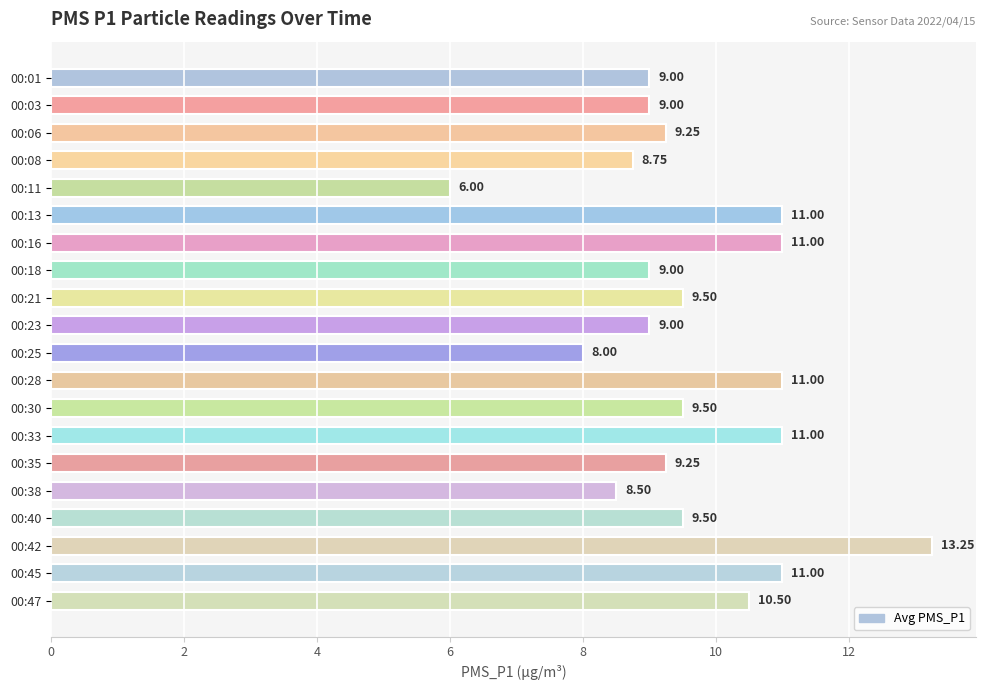

Which label corresponds to the largest value in the chart?

00:42